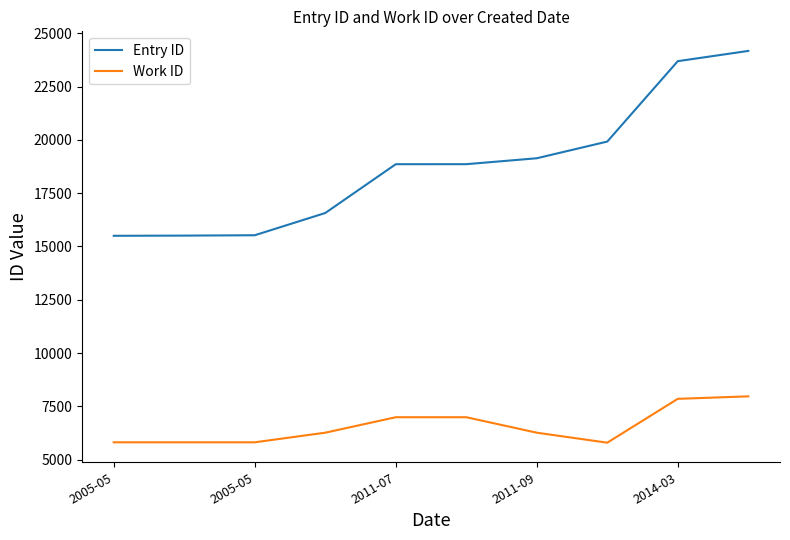

True or false: Work ID and Entry ID intersect in this chart.

False